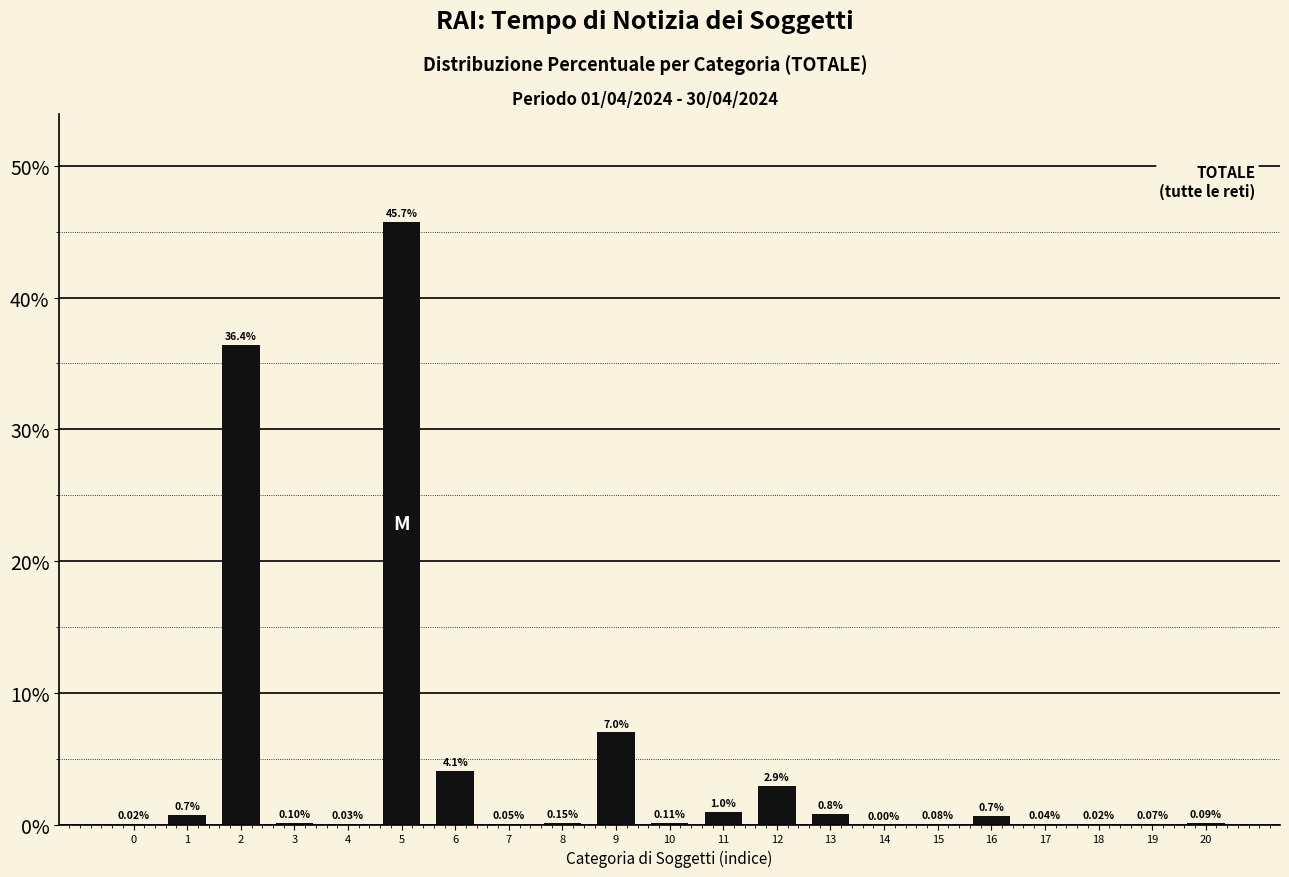

What is the sum of all values?

100.0